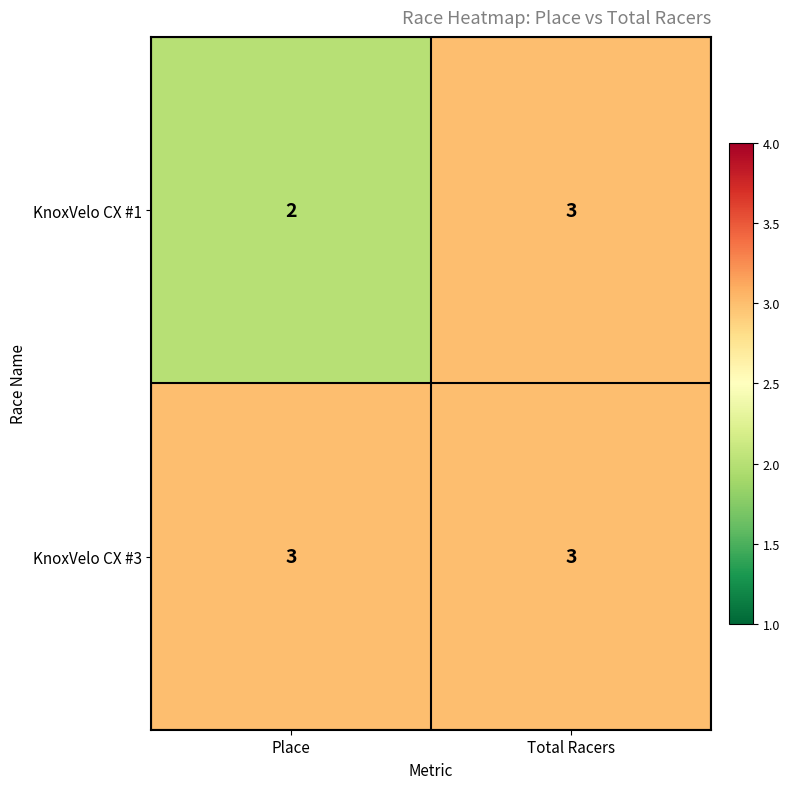

Is it true that KnoxVelo CX #1 equals 2 at Total Racers?

False